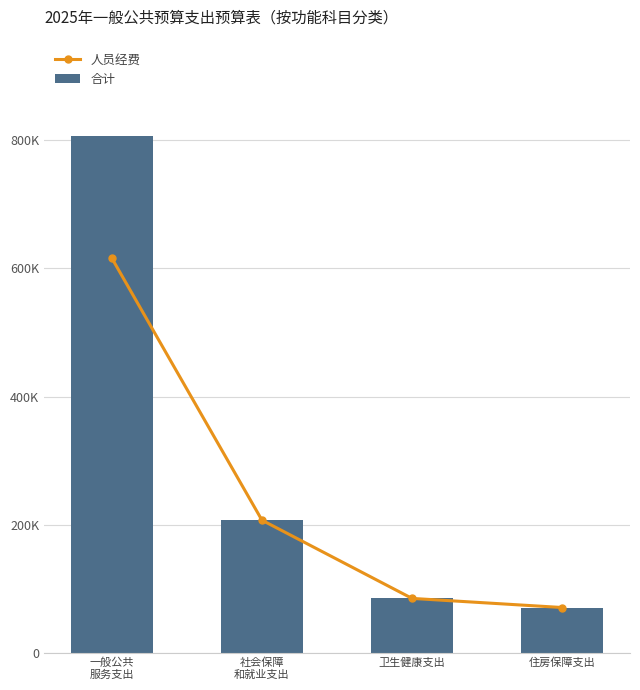

Reading left to right, what are all the values shown in this chart?

人员经费: 615871.0	206940.0	84868.4	70644.0
合计: 807422.9	206940.0	84868.4	70644.0